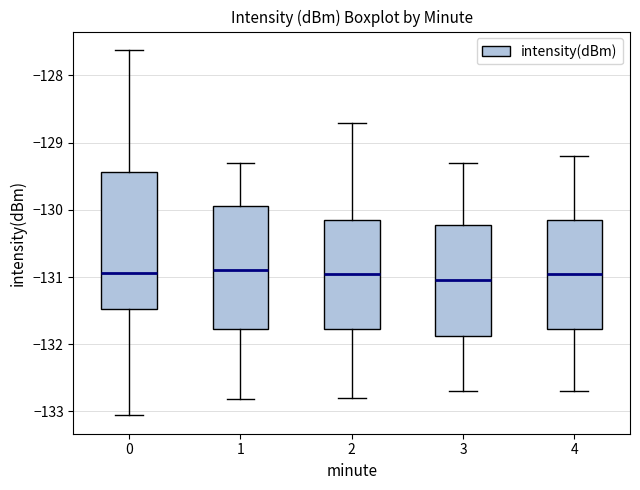

Where does the median line of the box at x = 1 sit on the y-axis? The values are not printed on the chart, so give them approximately, as read against the axis.

-130.9